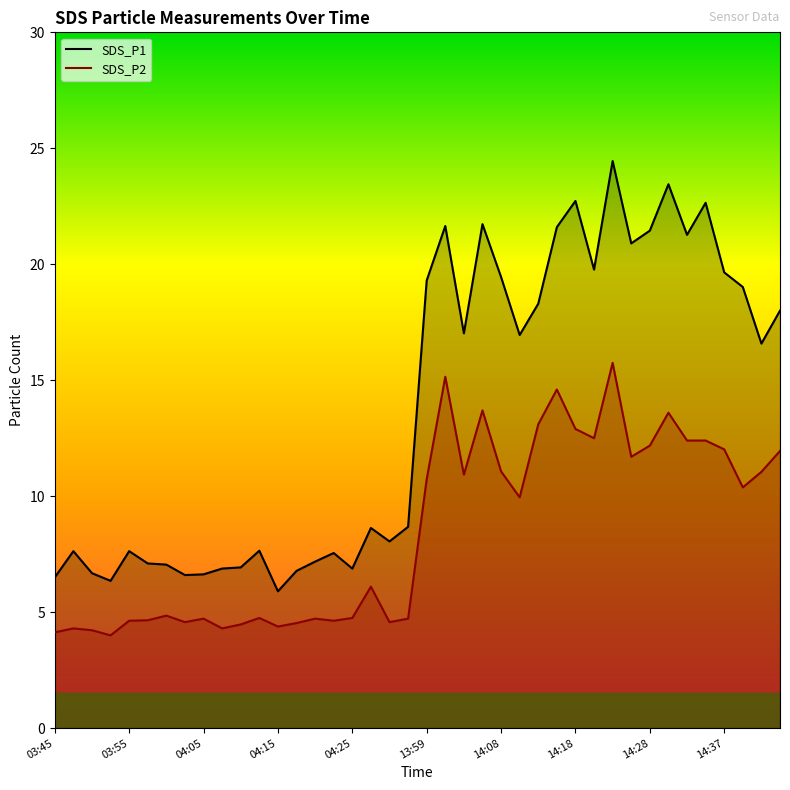

Count the number of categories in the chart.

40